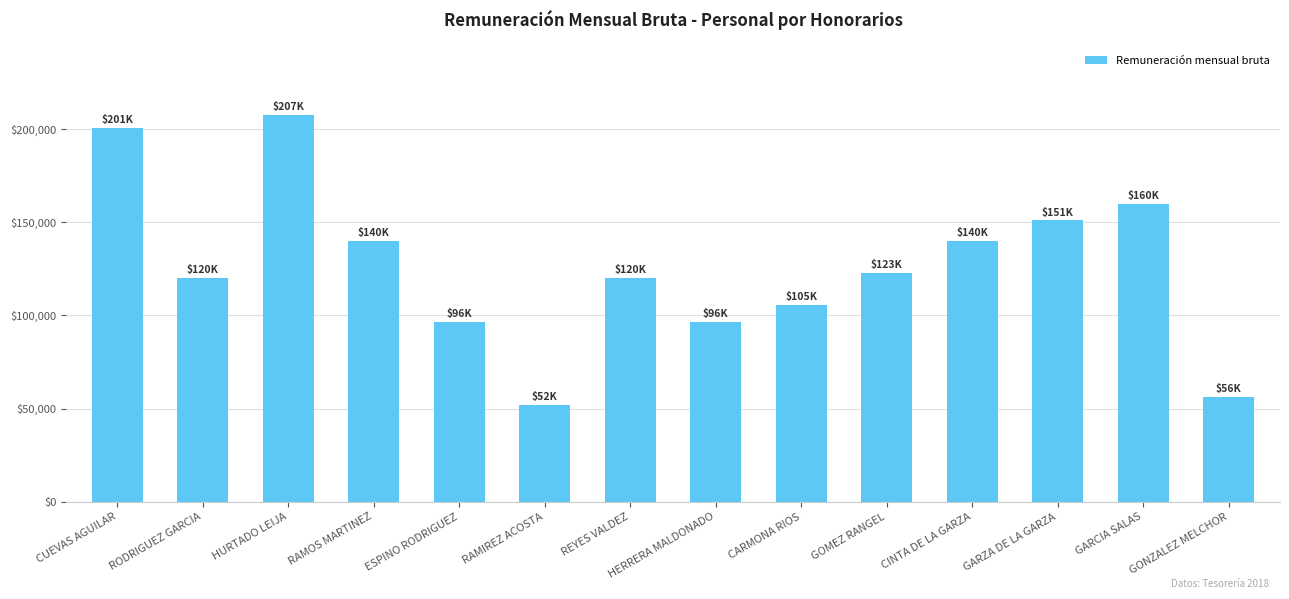

What is the sum of the values at RODRIGUEZ GARCIA and GOMEZ RANGEL?

242689.9